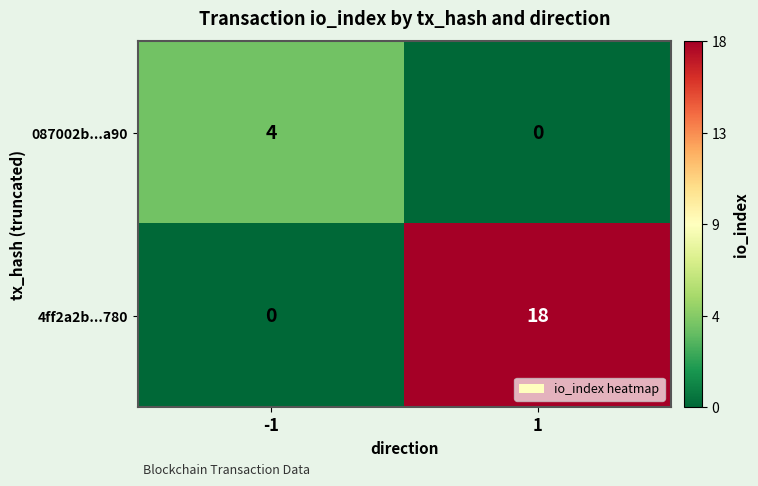

The 4ff2a2b...780 series shows -8 at -1. True or false?

False